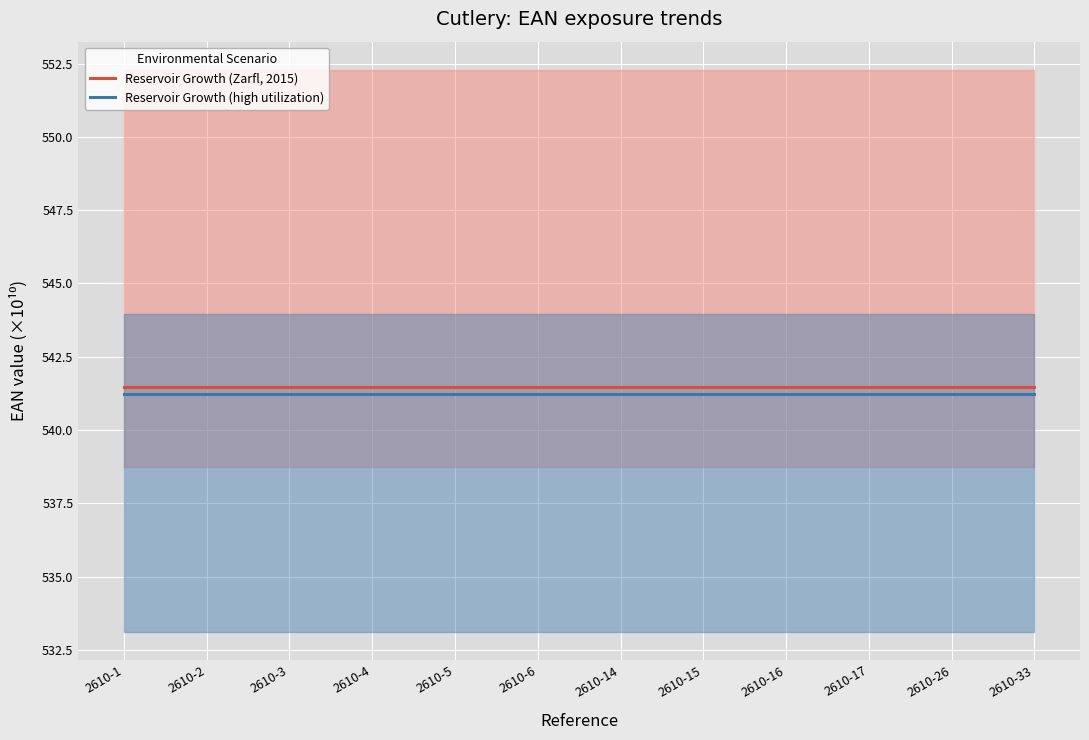

At which category does the chart reach its peak across all series?

2610-33